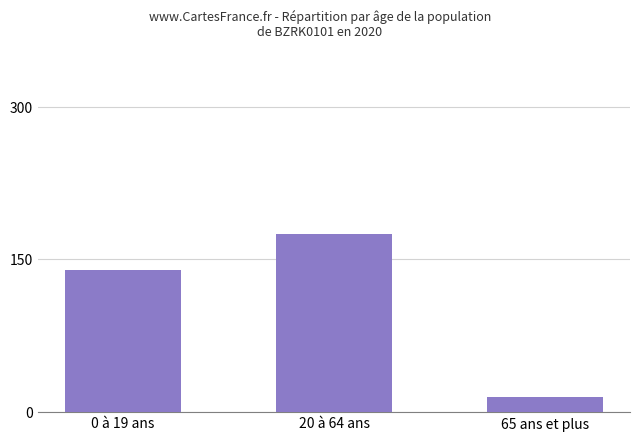

Reading right to left, transcribe all the data shown in this chart.

15	175	140